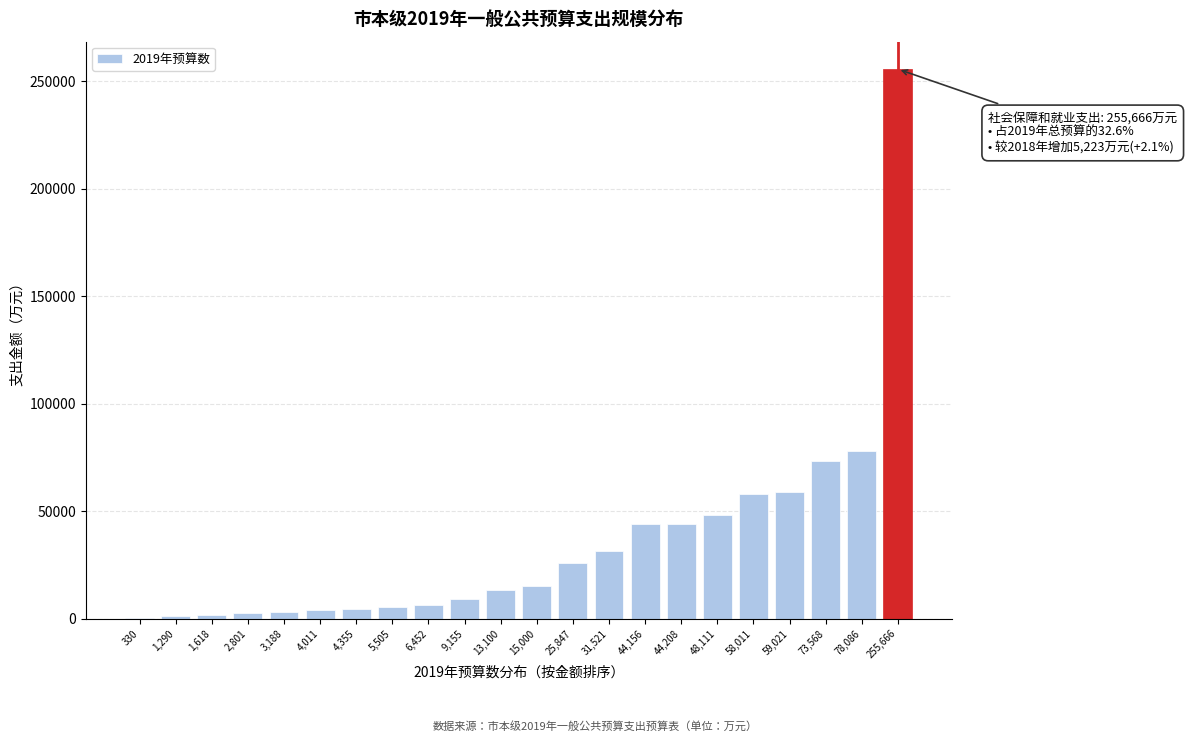

Which label corresponds to the largest value in the chart?

255,666